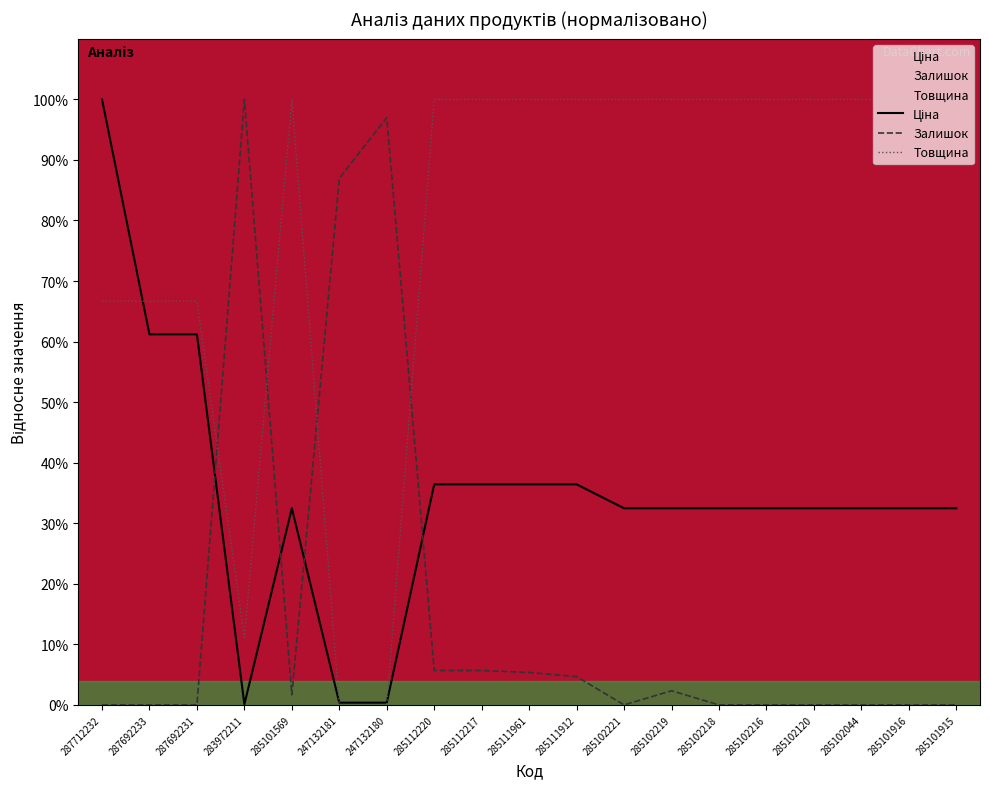

Reading left to right, transcribe all the data shown in this chart.

Ціна: 100.0	61.2	61.2	0.1	32.5	0.4	0.4	36.4	36.4	36.4	36.4	32.5	32.5	32.5	32.5	32.5	32.5	32.5	32.5
Залишок: 0.0	0.0	0.0	100.0	1.7	87.0	97.0	5.7	5.7	5.4	4.7	0.0	2.3	0.0	0.0	0.0	0.0	0.0	0.0
Товщина: 66.7	66.7	66.7	11.1	100.0	0.0	0.0	100.0	100.0	100.0	100.0	100.0	100.0	100.0	100.0	100.0	100.0	100.0	100.0